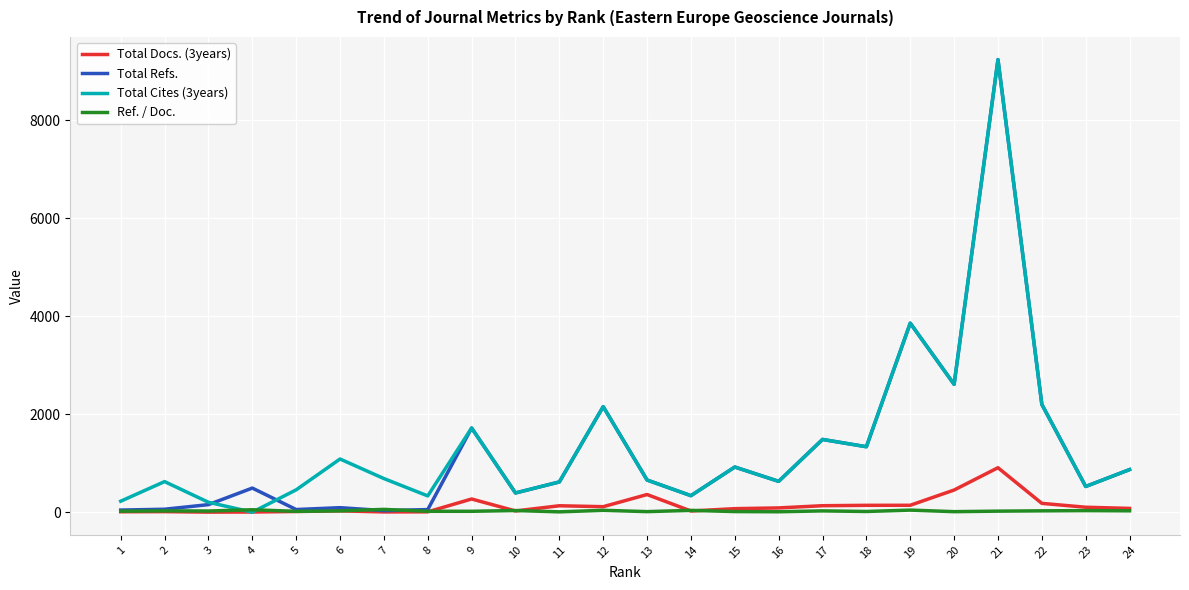

True or false: Total Cites (3years) has a value of 1201.7 at 9.

False